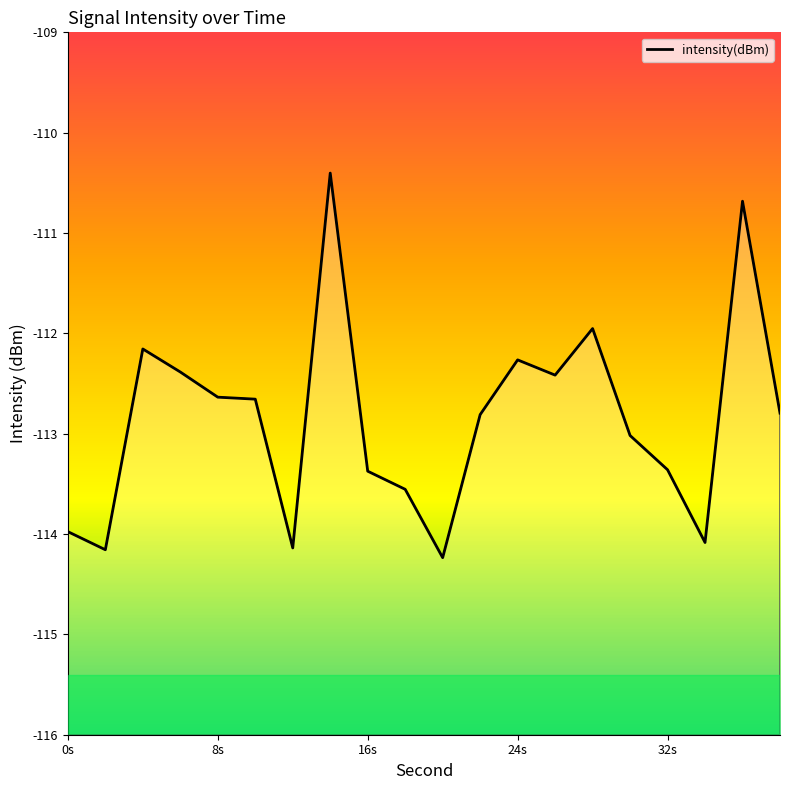

At which label is the value closest to -112?

28